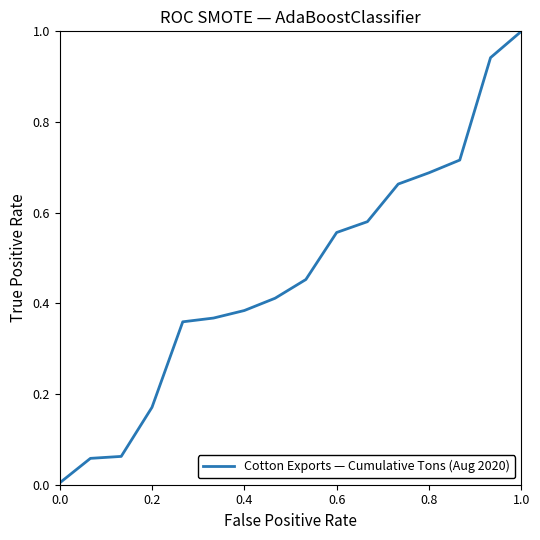

Count the number of categories in the chart.

16